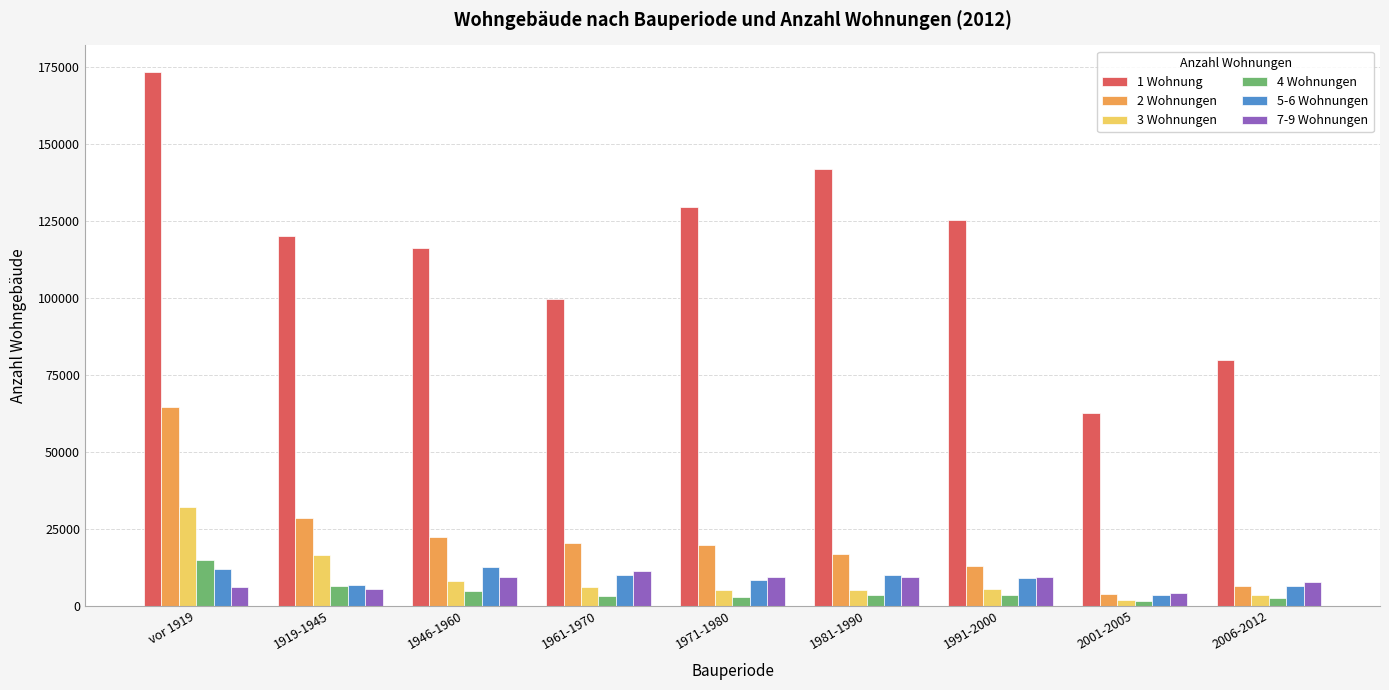

What are all the series names shown in the legend?

1 Wohnung, 2 Wohnungen, 3 Wohnungen, 4 Wohnungen, 5-6 Wohnungen, 7-9 Wohnungen